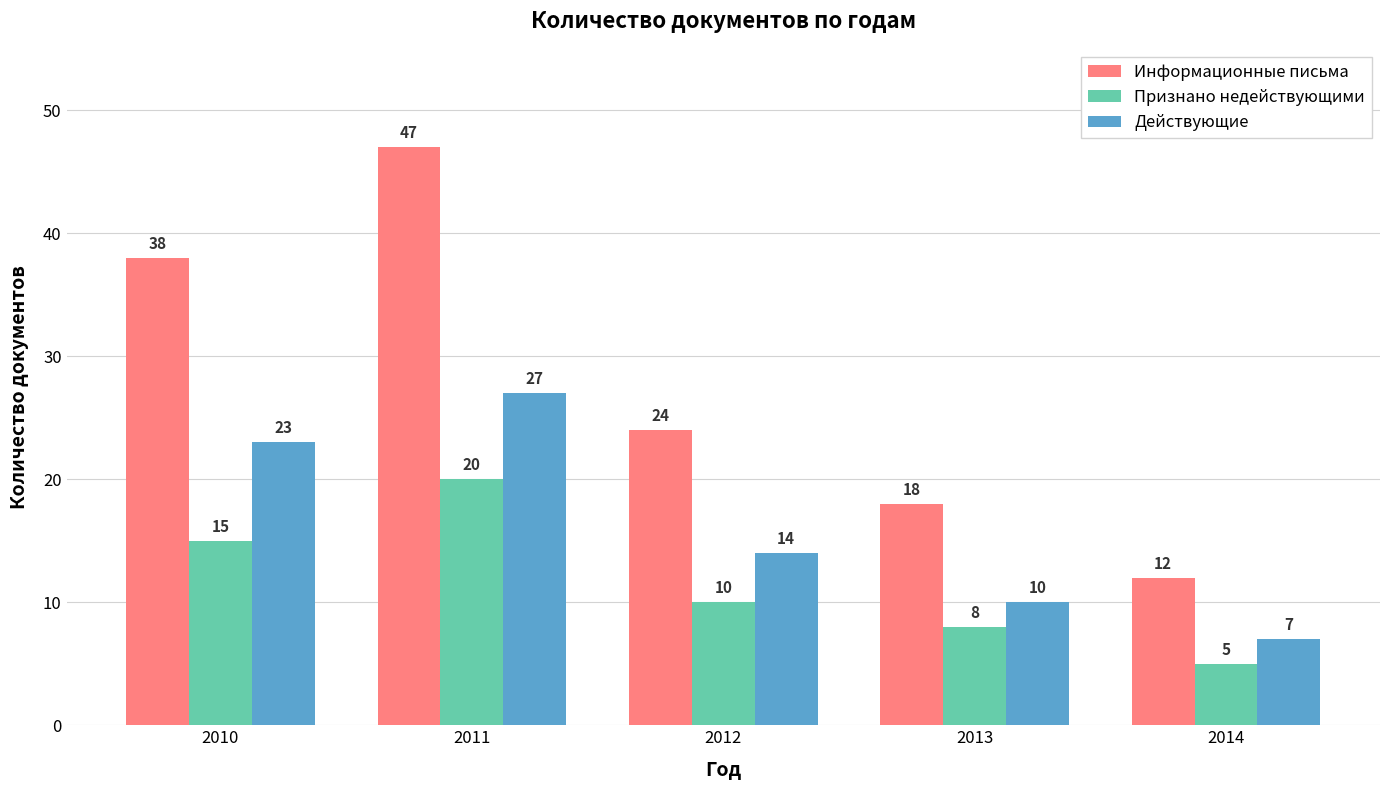

Which series has the largest range (max minus min)?

Информационные письма